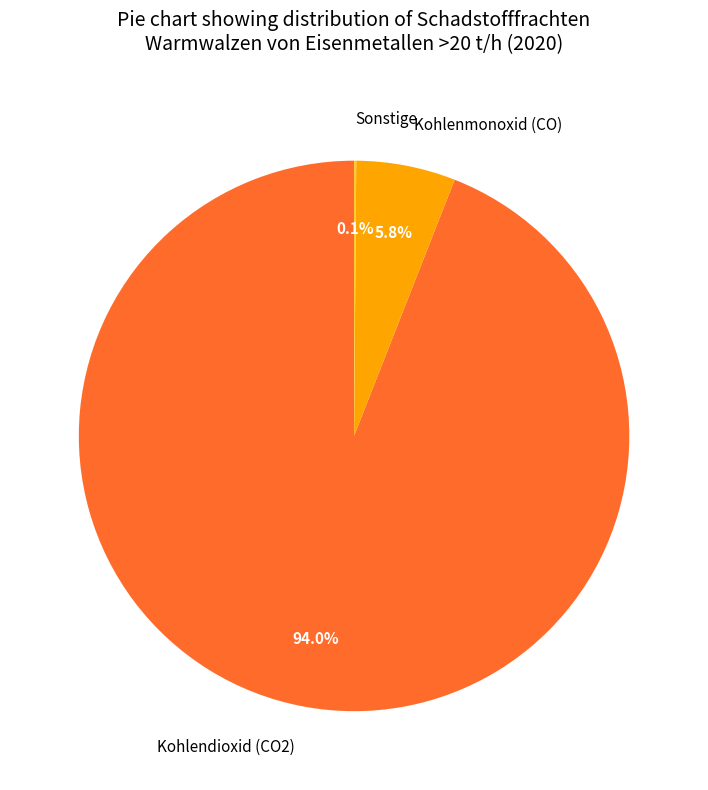

To the nearest percent, what percentage of the pie is Kohlendioxid (CO2)?

94%